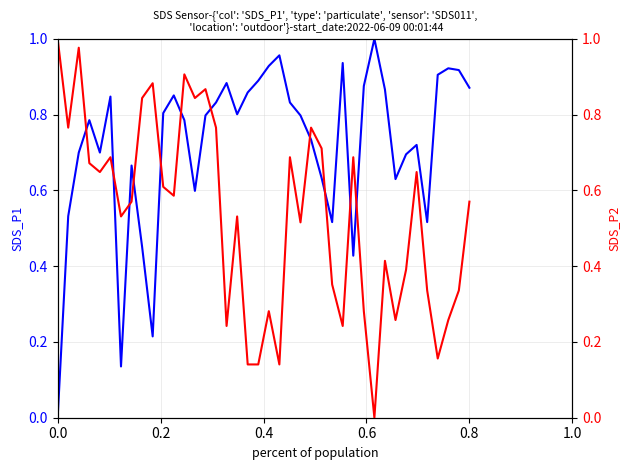

What is the difference between the second highest and minimum values in the SDS_P1 series?

1.0